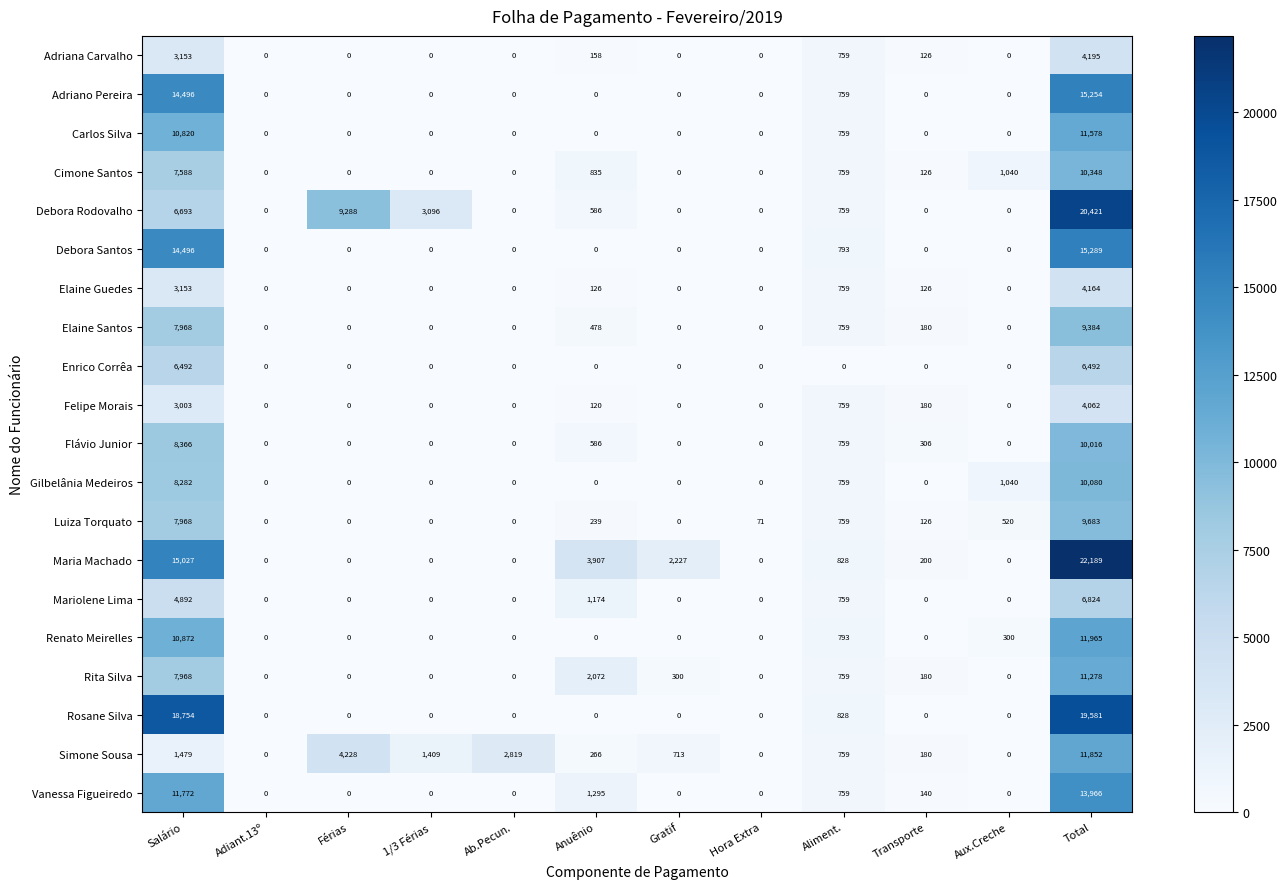

At how many categories does at least one series exceed 7977?

3